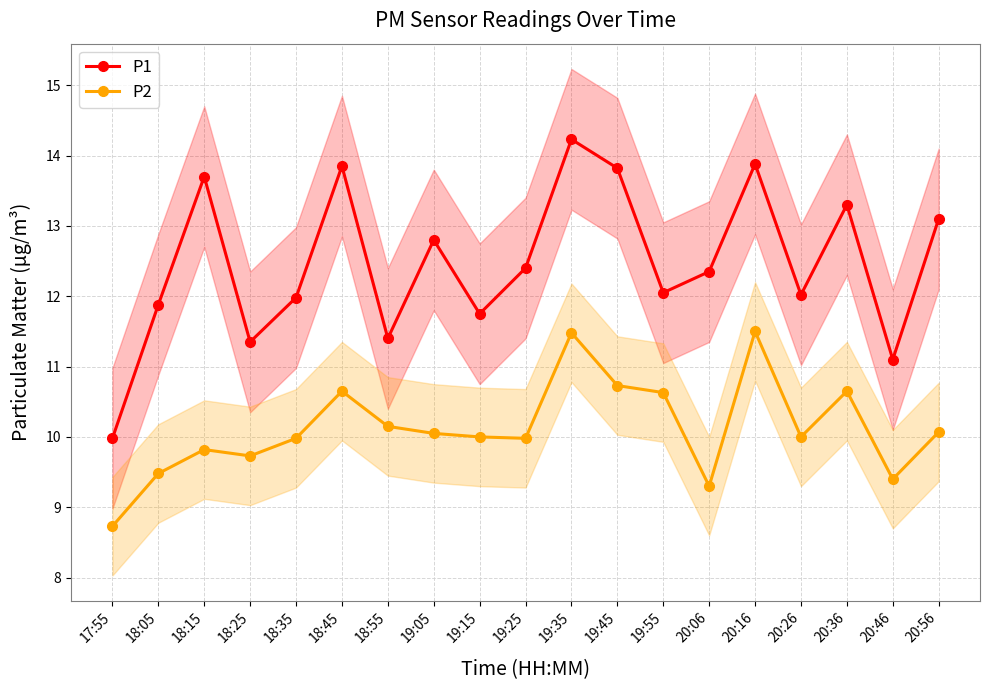

Where is P2 nearest to the value 10?

19:15